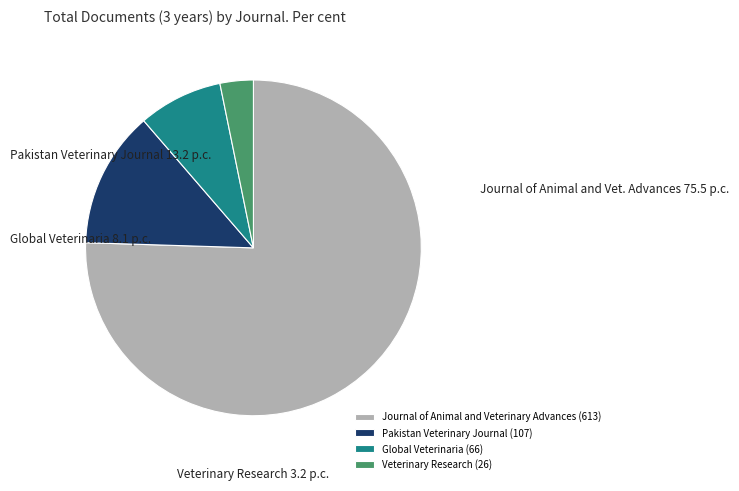

The Veterinary Research (26) slice represents 11% of the pie. True or false?

False